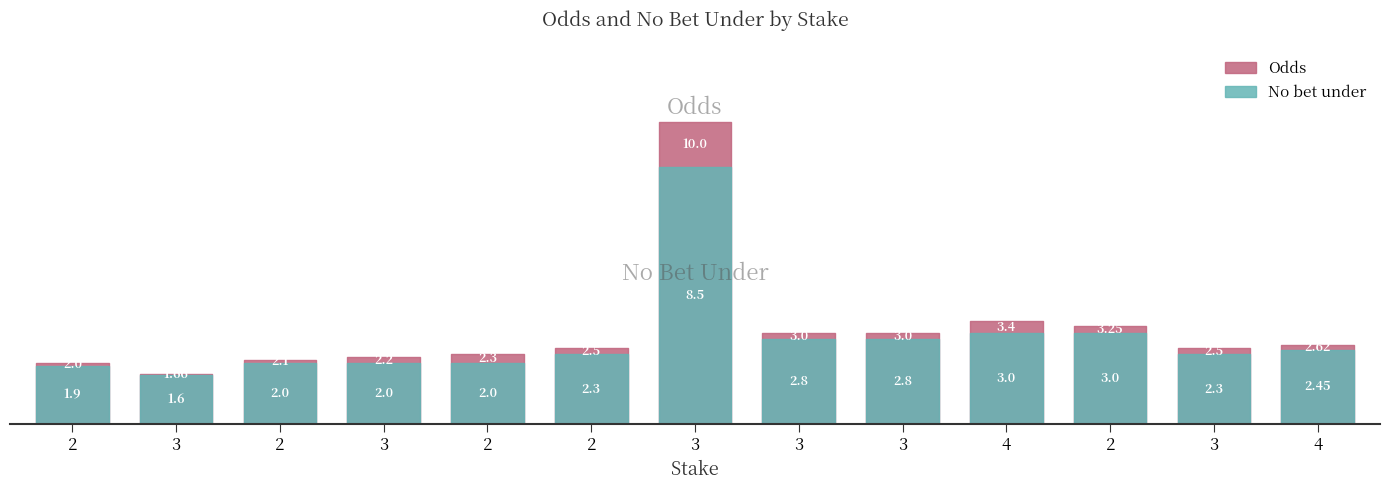

How many lines are shown in the chart?

2